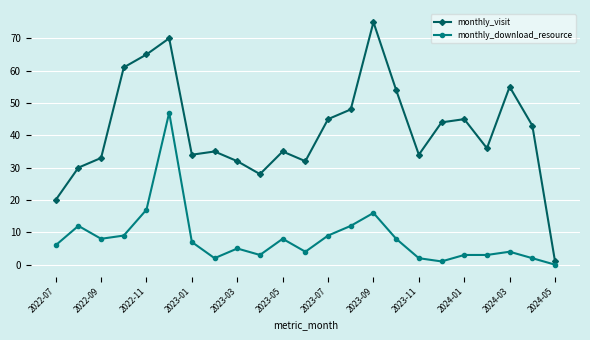

Which series has the largest total across all categories?

monthly_visit